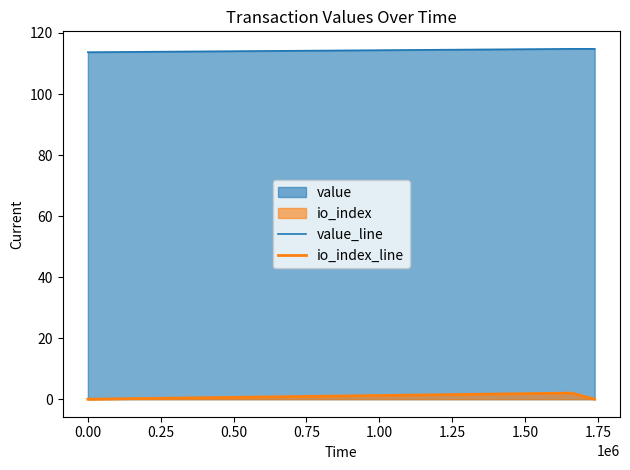

True or false: io_index_line and value_line cross at least once.

False